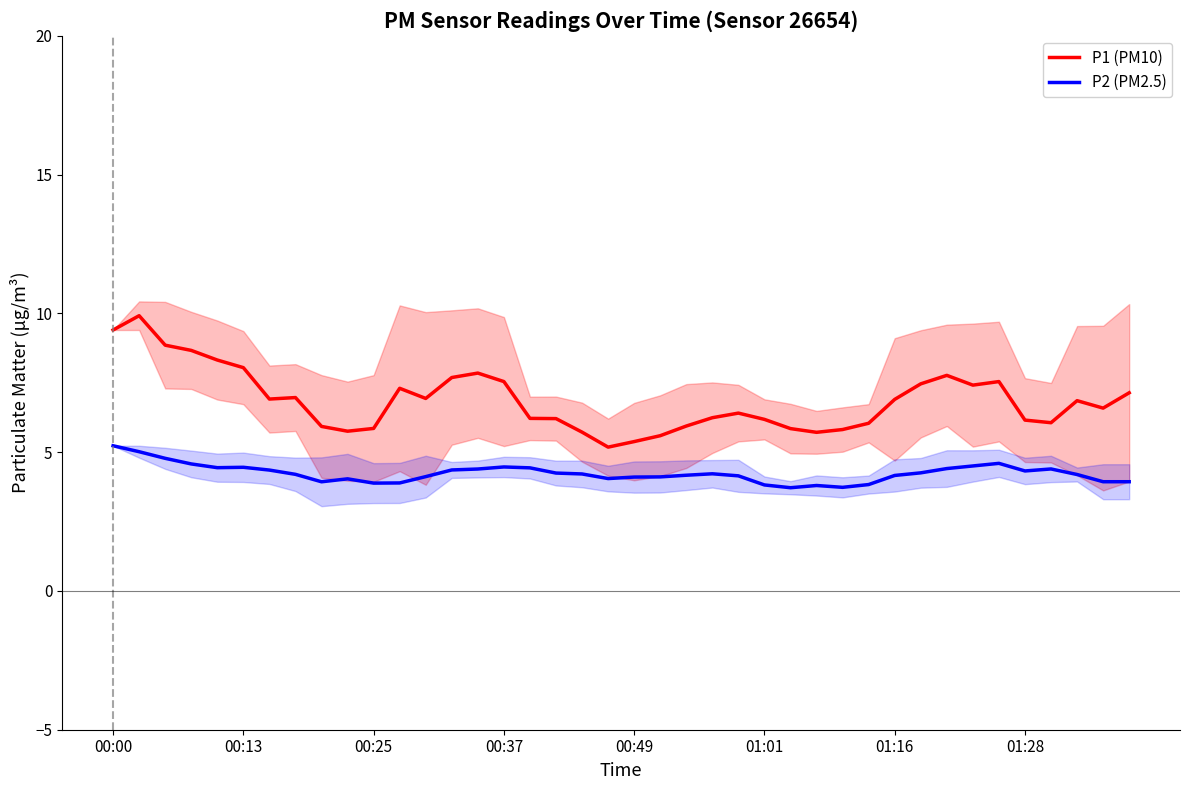

What is the highest value of the P2 (PM2.5) series?

5.2